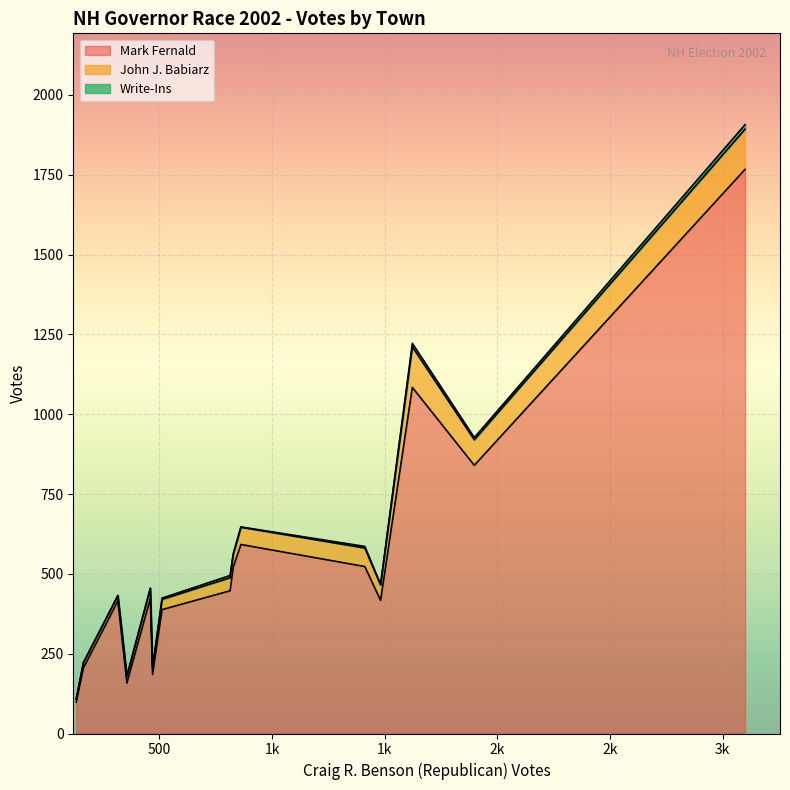

How many lines are shown in the chart?

3